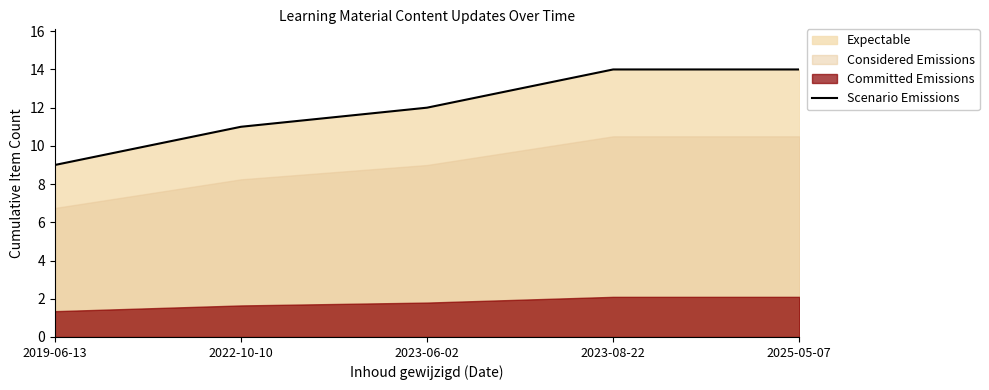

What is the average value?

12